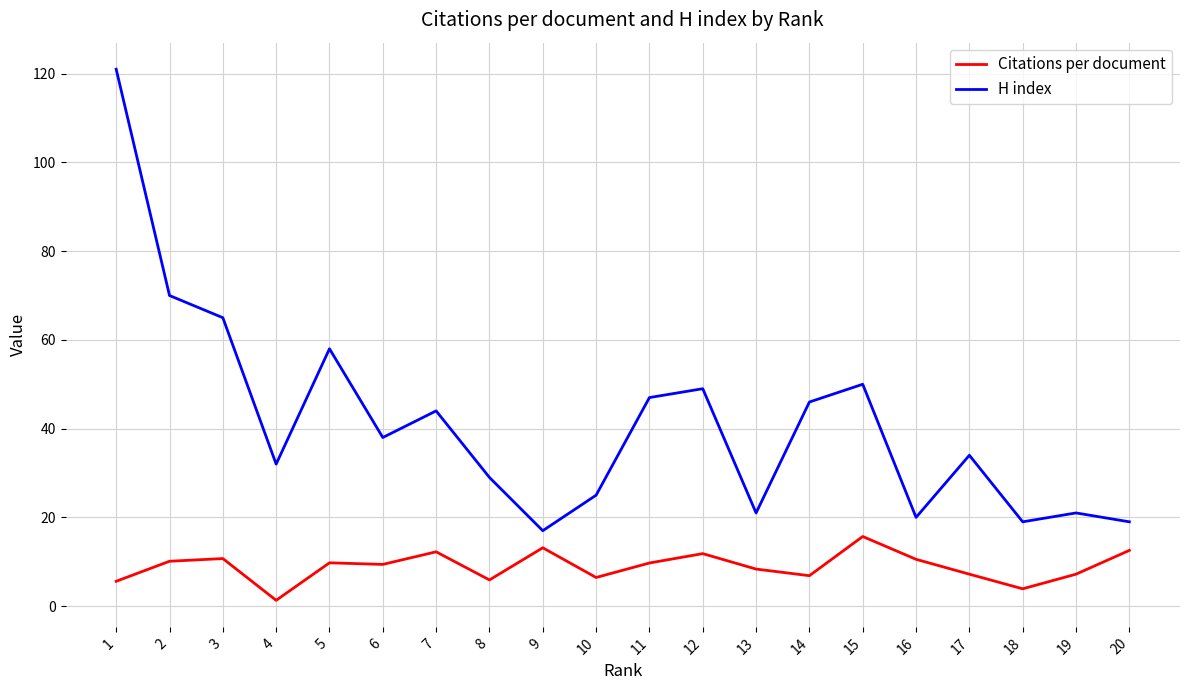

Which series changed the most between 7 and 13?

H index